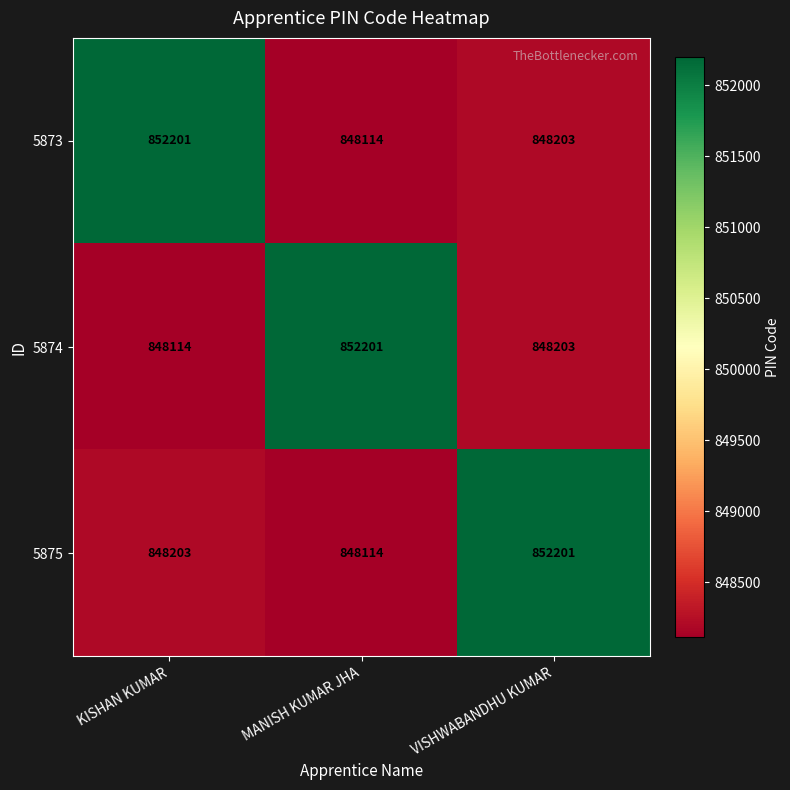

What is the greatest value displayed?

852201